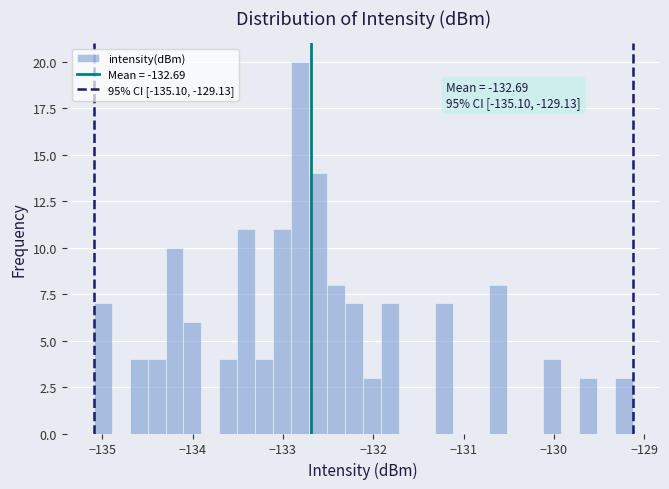

Around what value on the x-axis is the tallest bar? Give the approximate position of its centre, as read against the axis.

-132.8